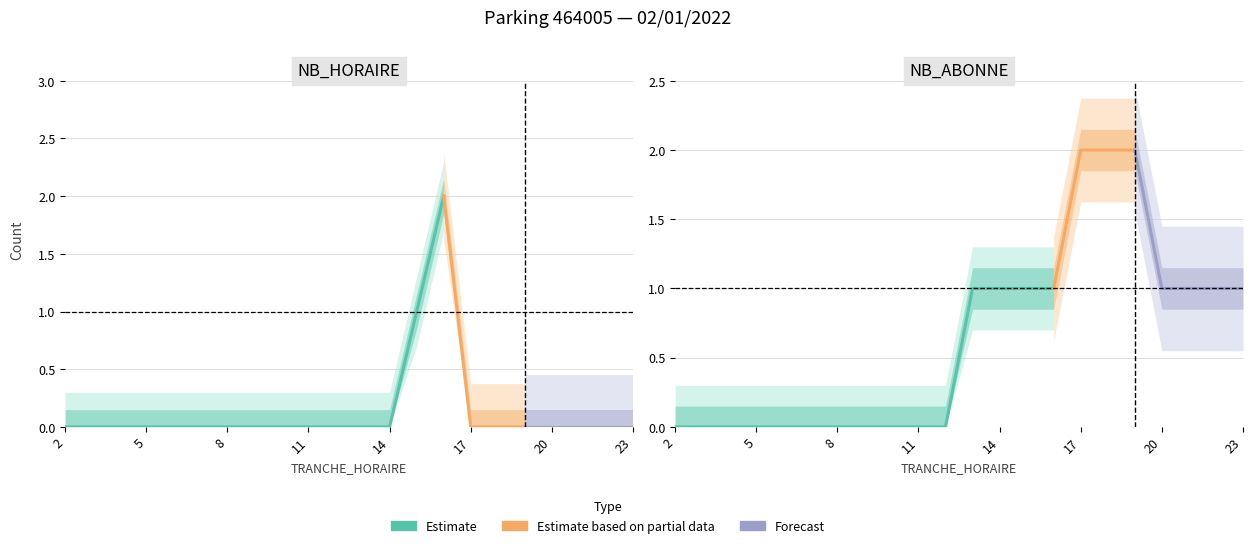

What is the sum of the NB_ABONNE values at 10 and 23?

1